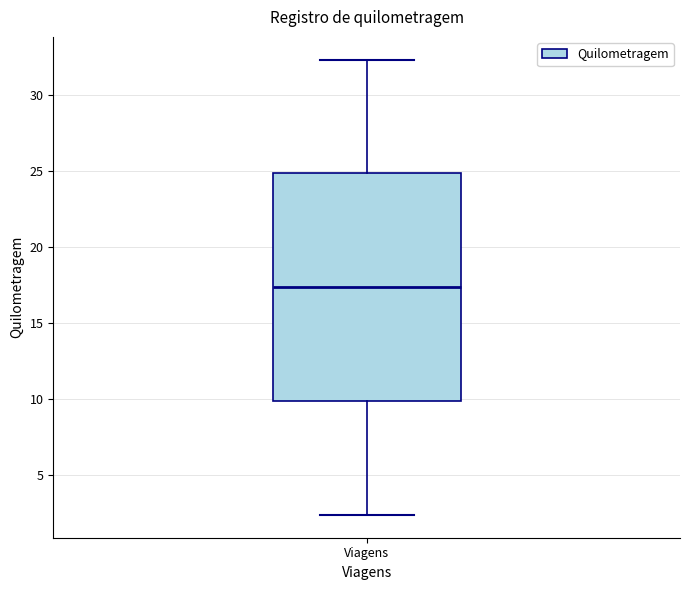

Where is the upper edge of the box for Viagens on the y-axis? The values are not printed on the chart, so give them approximately, as read against the axis.

25.0